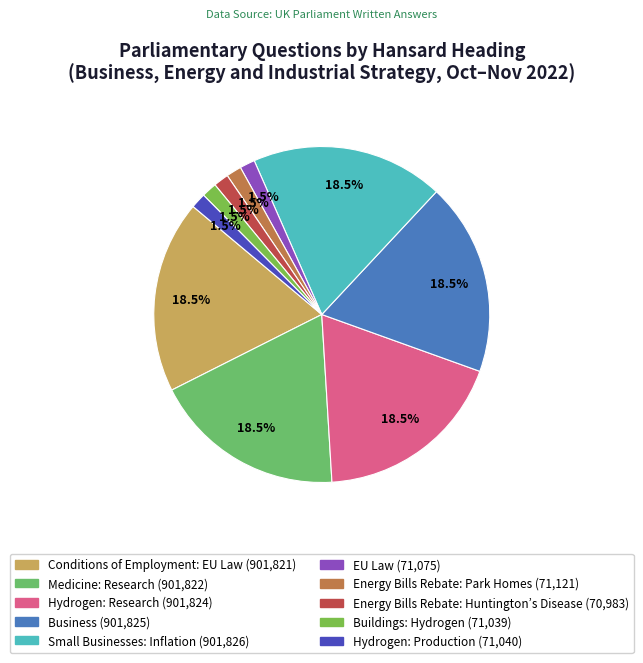

How many slices are in this pie chart?

10